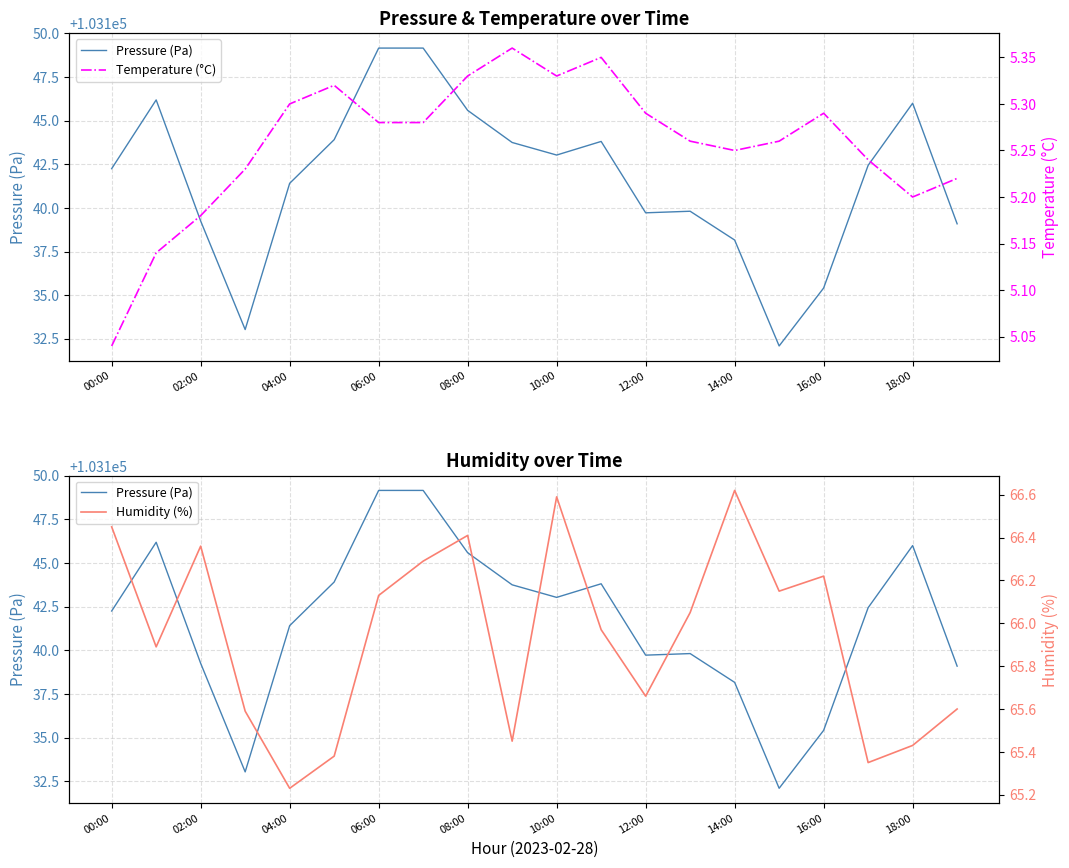

What is the label of the 12th point from the left?

11